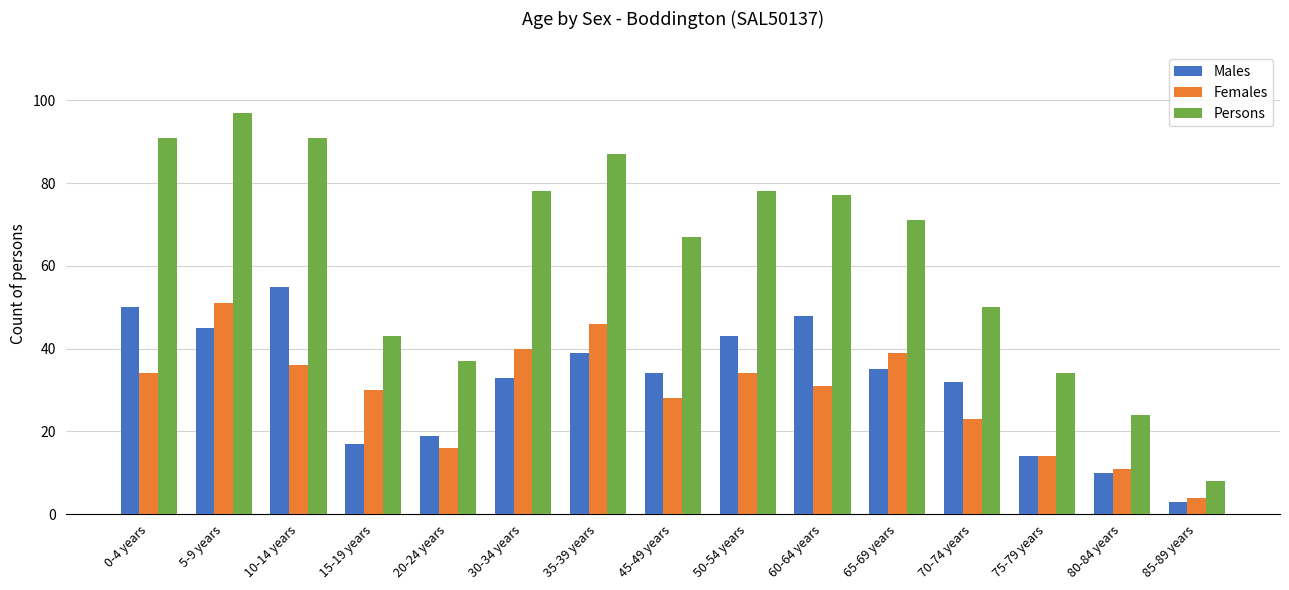

How many series are shown in this chart?

3